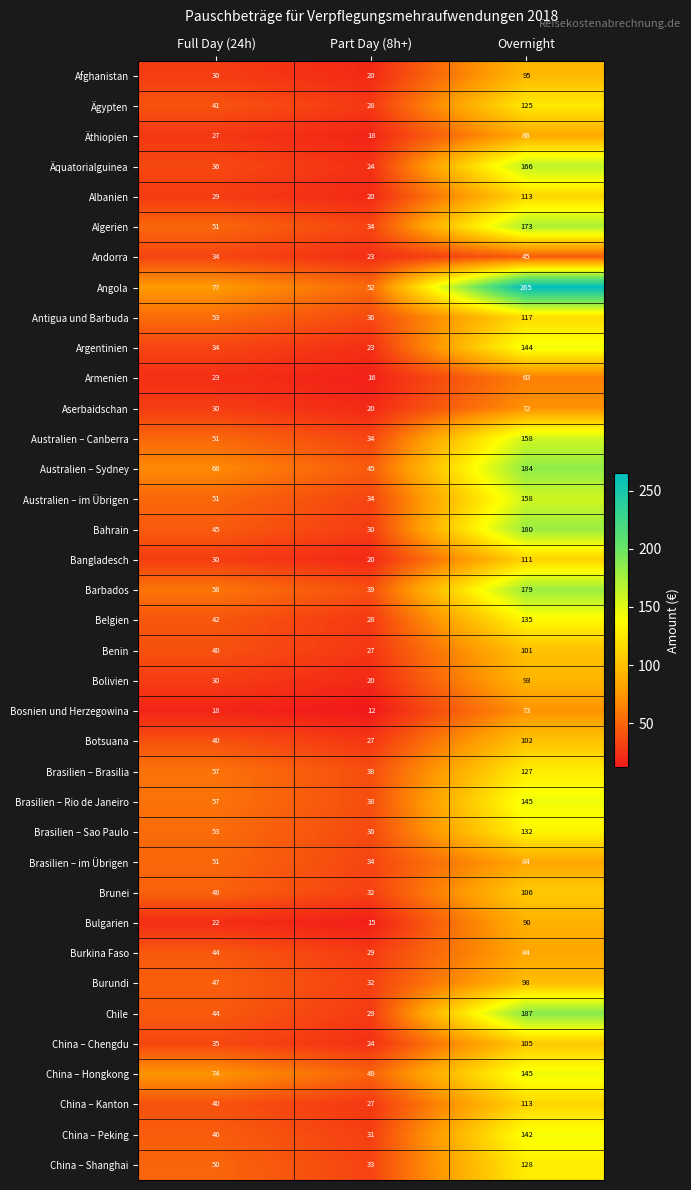

Rank the categories by China – Kanton value from highest to lowest.

Overnight, Full Day (24h), Part Day (8h+)